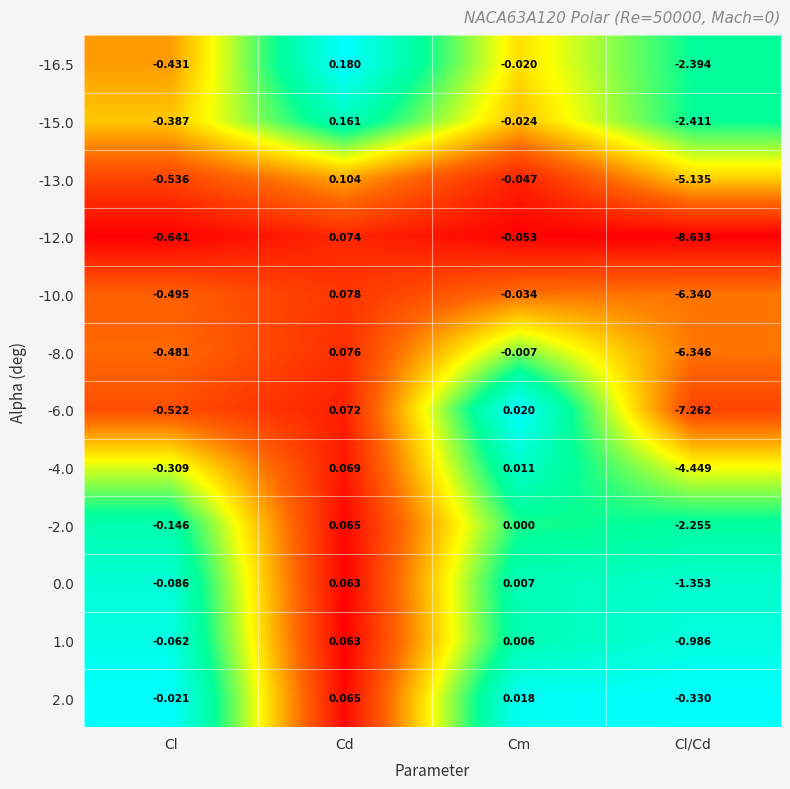

List the labels in order of -13.0 value, largest first.

Cd, Cm, Cl, Cl/Cd